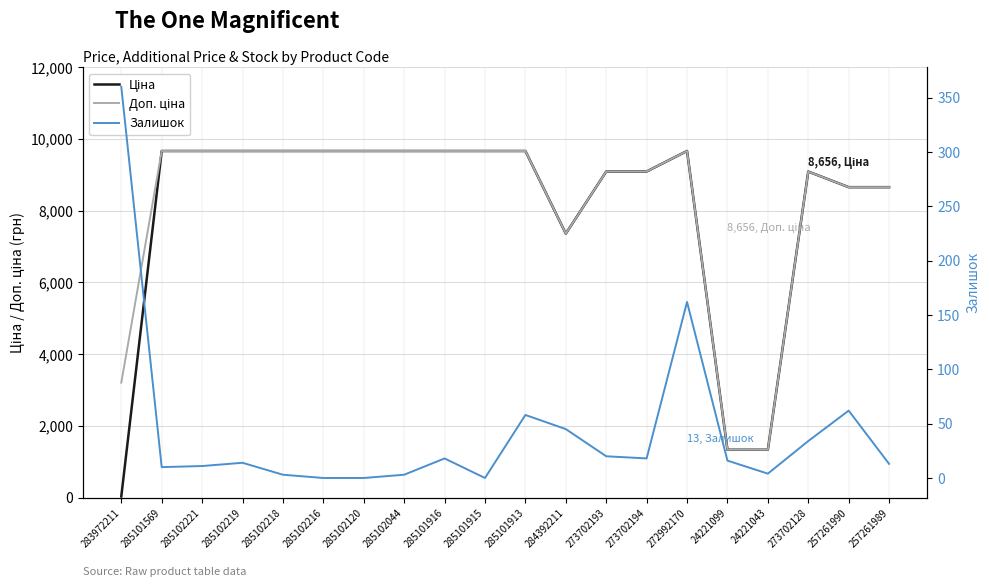

Where is Залишок nearest to the value 180?

272992170